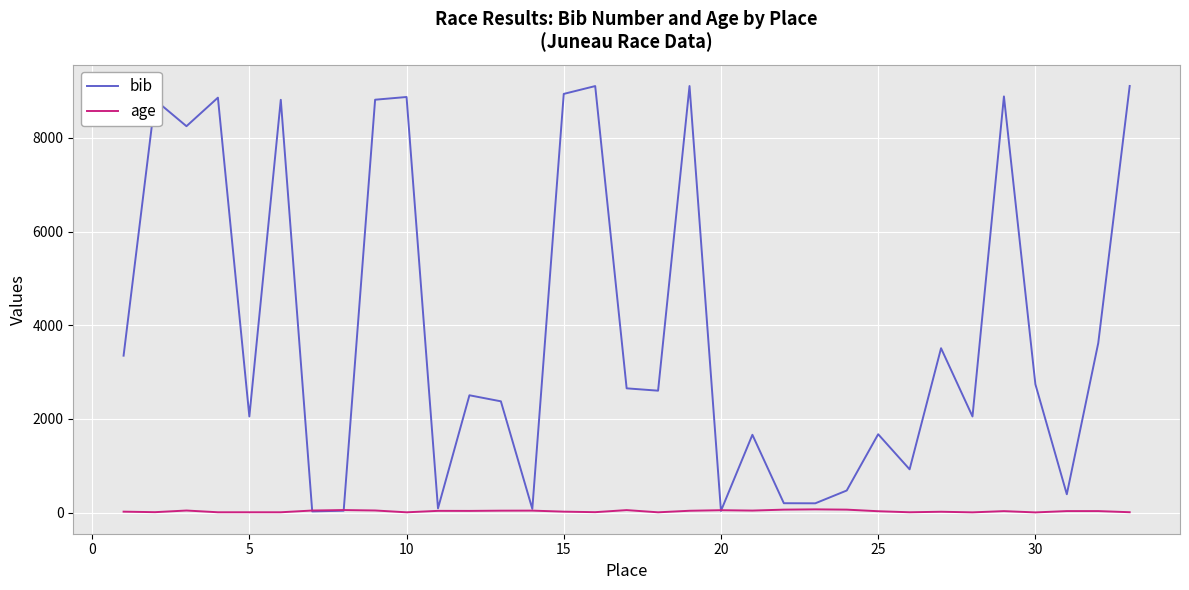

What is the greatest value displayed?

9105